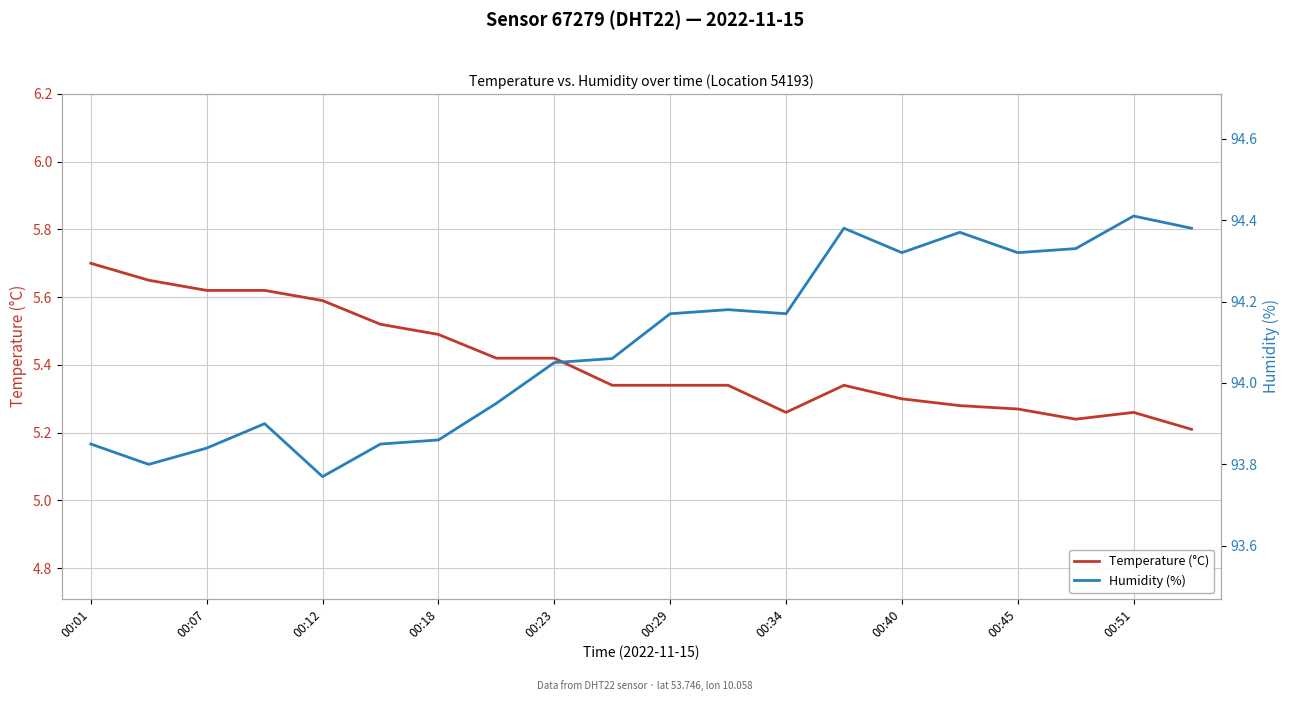

Rank the series by their maximum value, from lowest to highest.

Temperature (°C), Humidity (%)